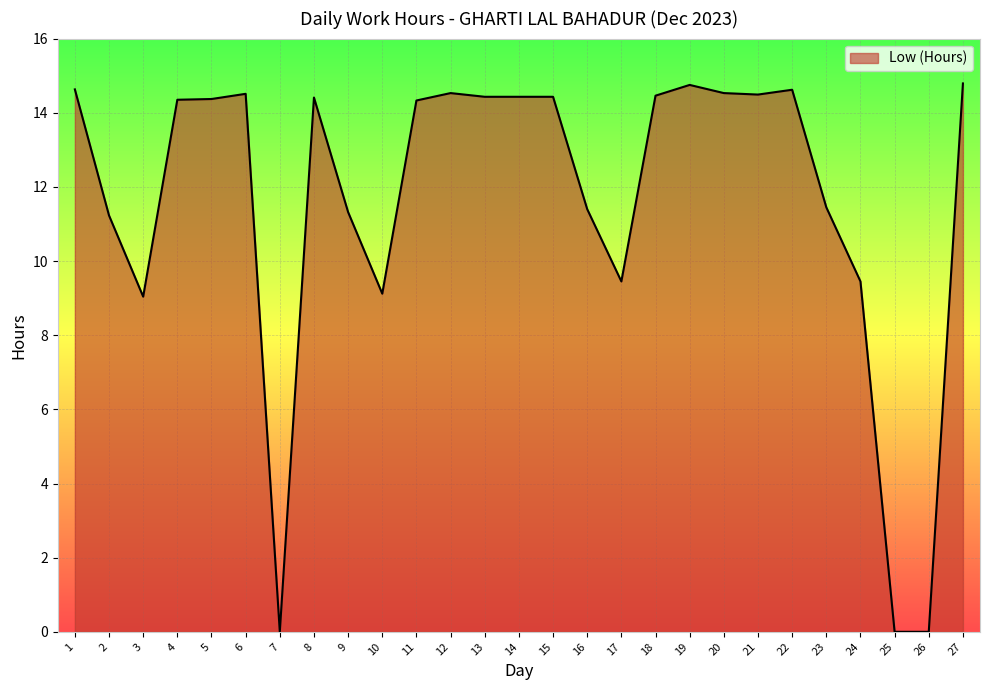

What is the change in value from 13 to 23?

-3.0